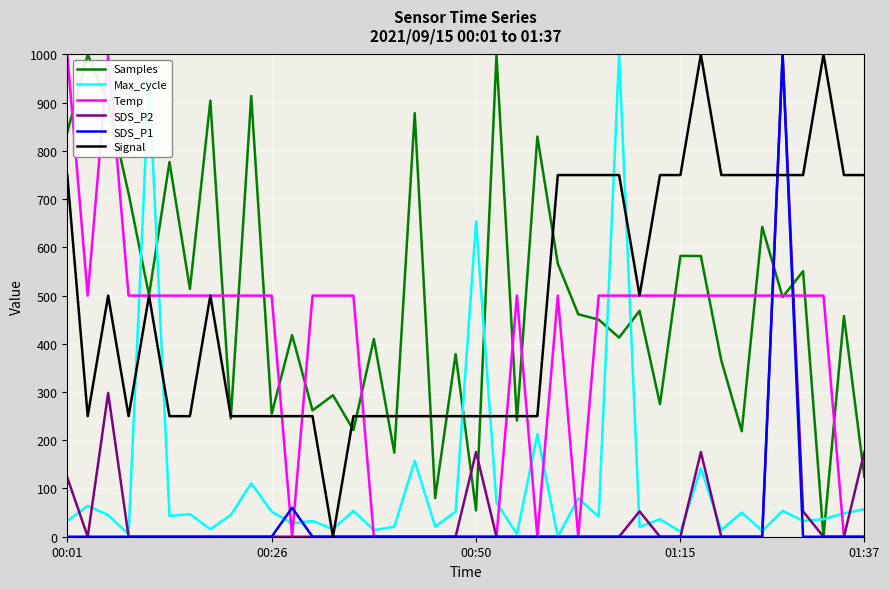

True or false: Max_cycle and Samples intersect in this chart.

True